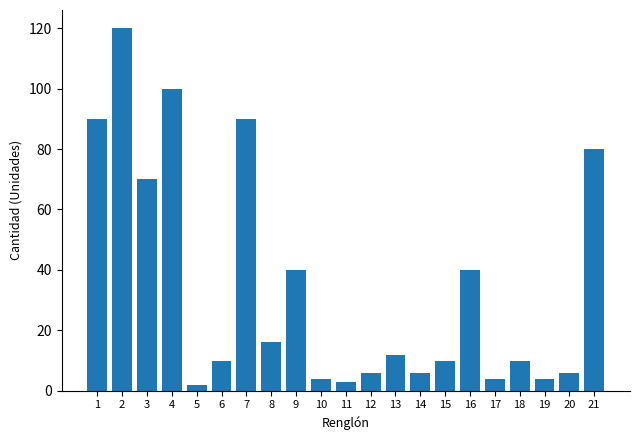

Which category has the highest value across all series?

2